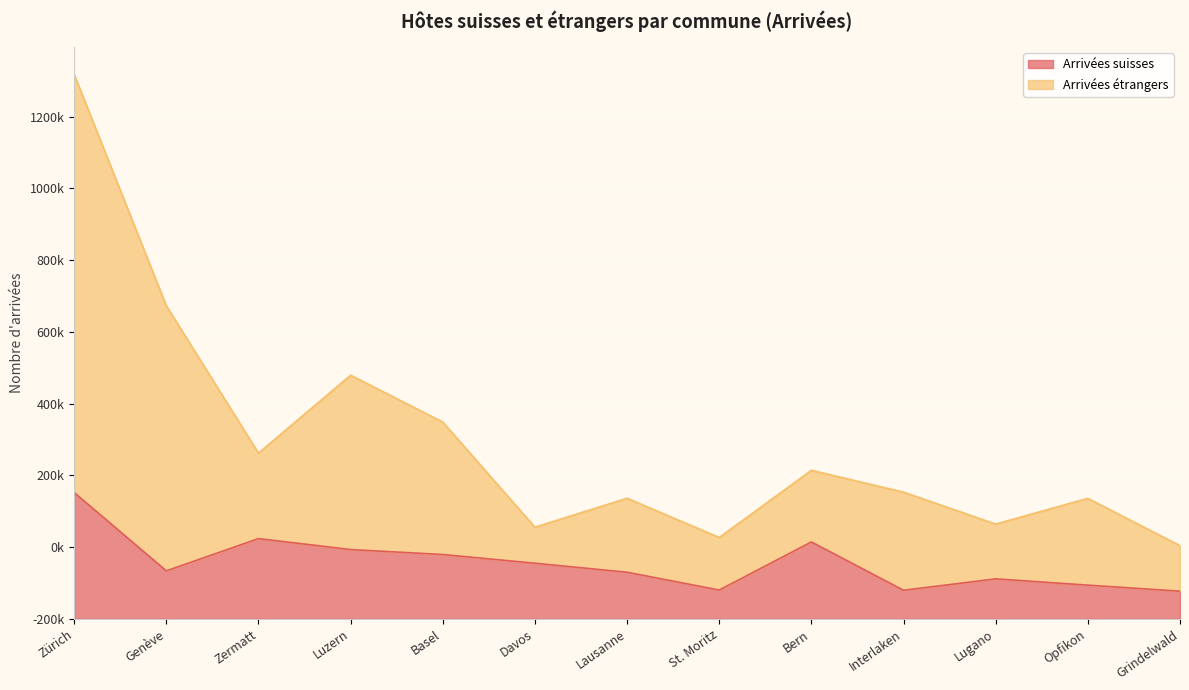

What is the difference between the Arrivées étrangers values at Zermatt and Zürich?

1055552